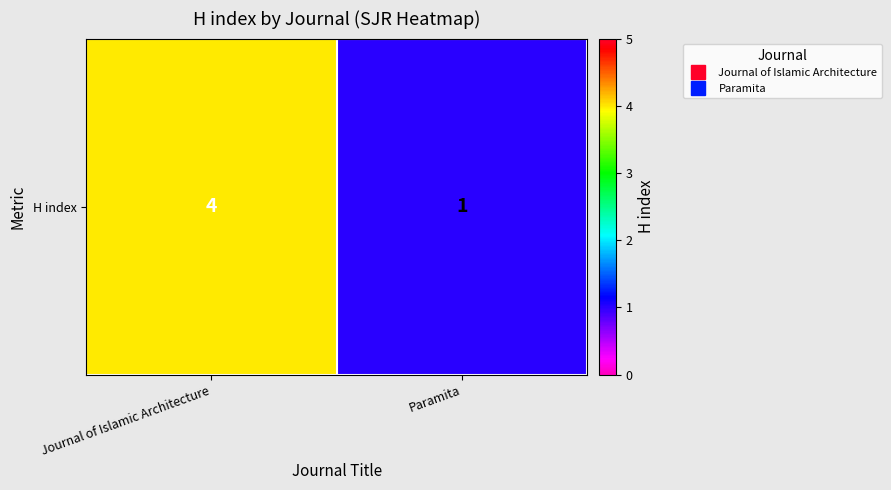

Between Paramita and Journal of Islamic Architecture, which is larger?

Journal of Islamic Architecture